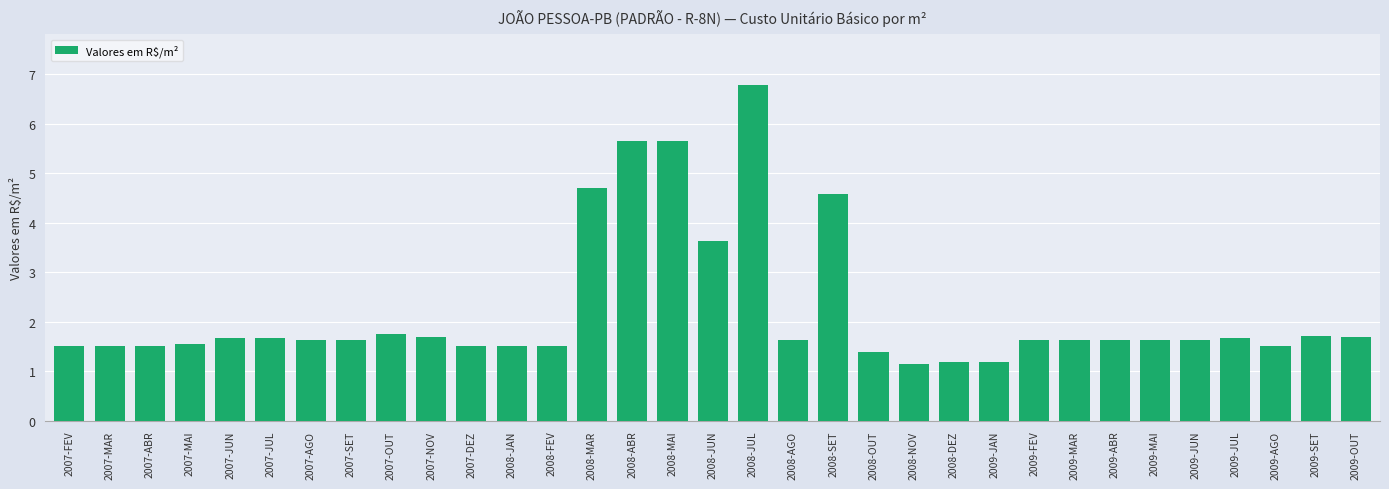

What is the sum of the values at 2009-AGO and 2008-DEZ?

2.7